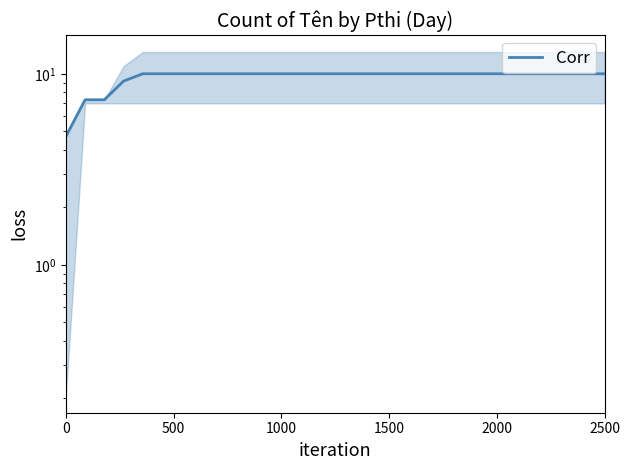

True or false: the data has more than 0 interior local peaks.

False